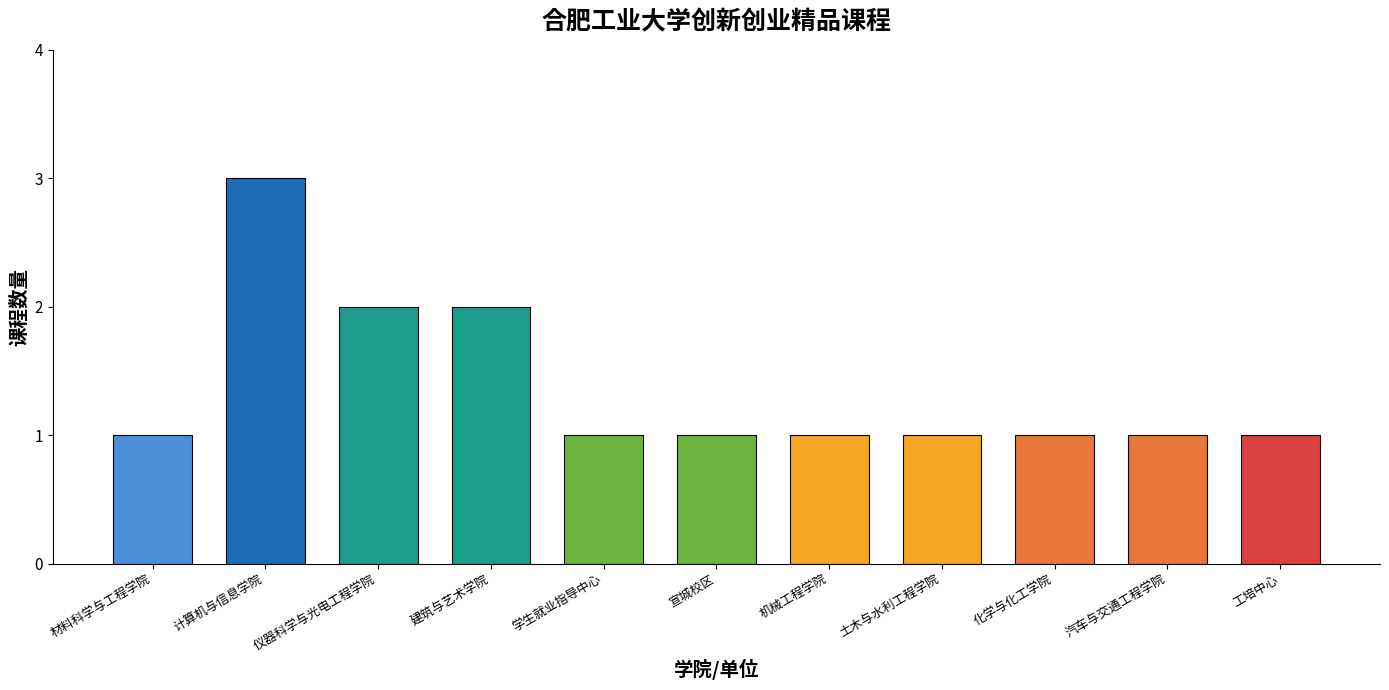

The value at 学生就业指导中心 is 0. True or false?

False